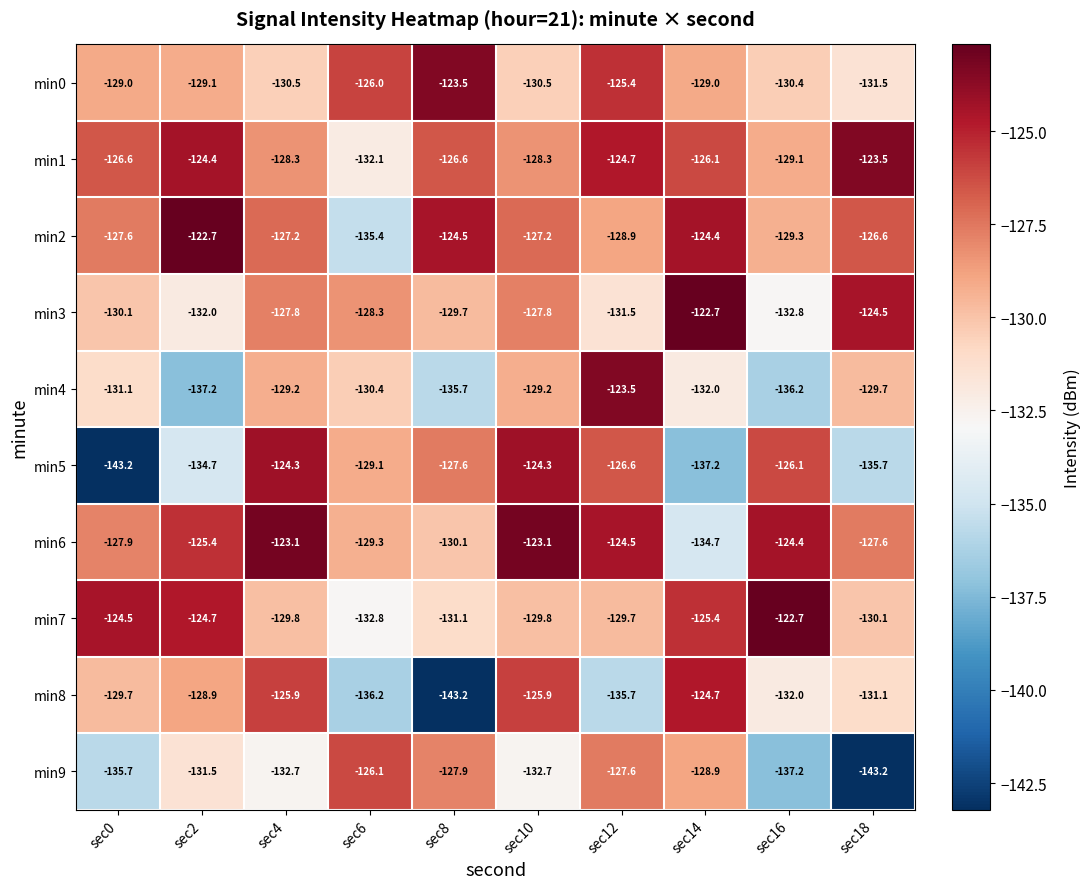

What is the average value of the min6 series?

-127.0